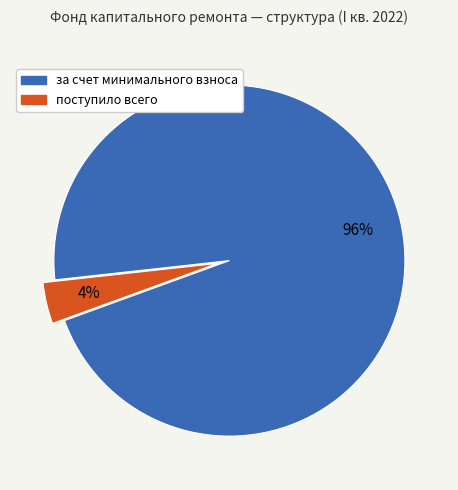

Is there a majority slice in this chart?

Yes